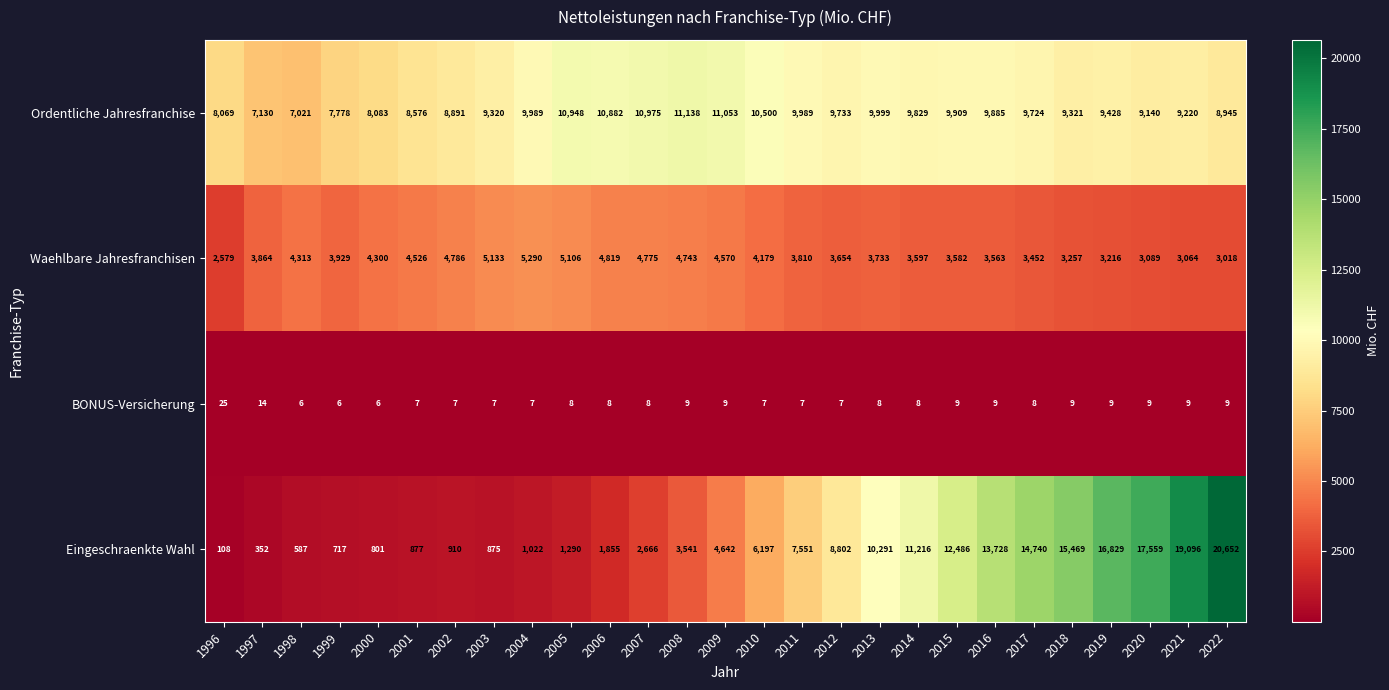

What is the sum of the Ordentliche Jahresfranchise values at 1998 and 2003?

16341